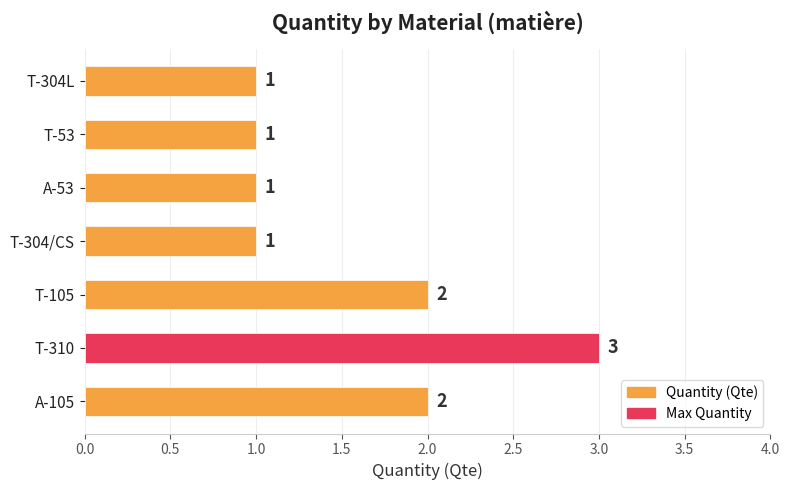

Count the values in the range 1 to 2.

6